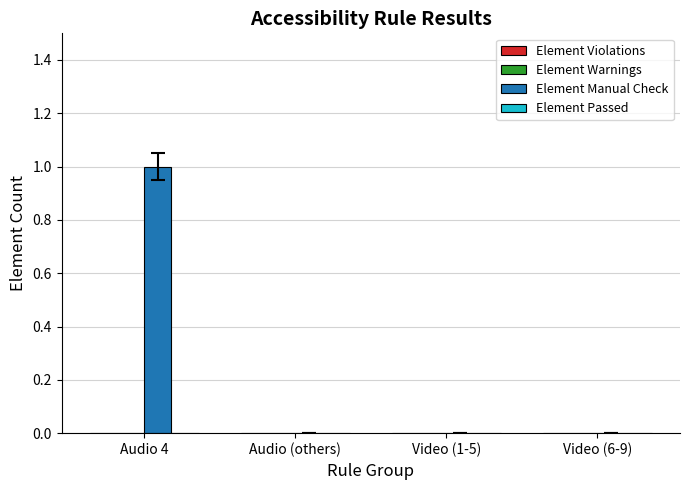

Reading left to right, transcribe all the data shown in this chart.

Audio 4=1	Audio (others)=0	Video (1-5)=0	Video (6-9)=0